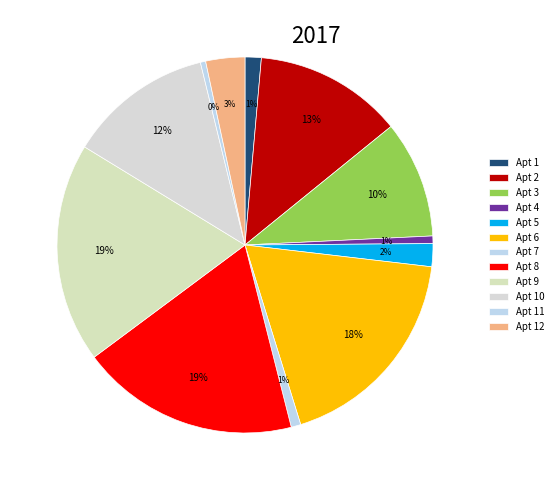

How many slices are in this pie chart?

12